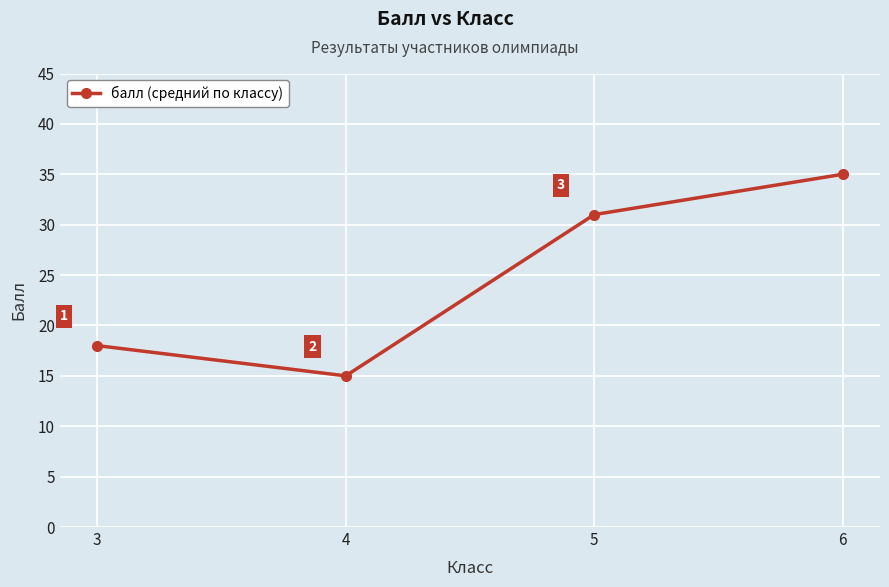

How many data points are less than 31?

2